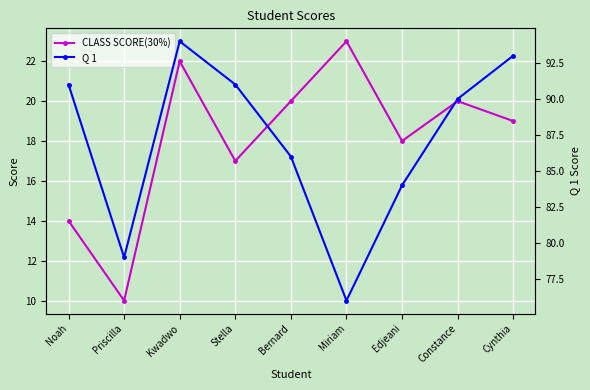

True or false: Q 1 and CLASS SCORE(30%) intersect in this chart.

False